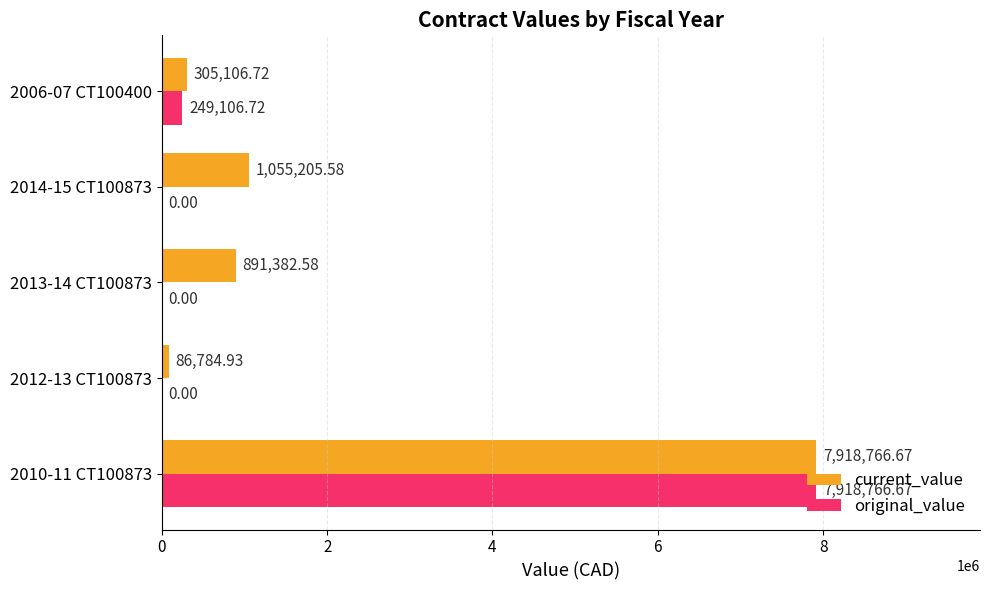

Which series has the largest range (max minus min)?

original_value